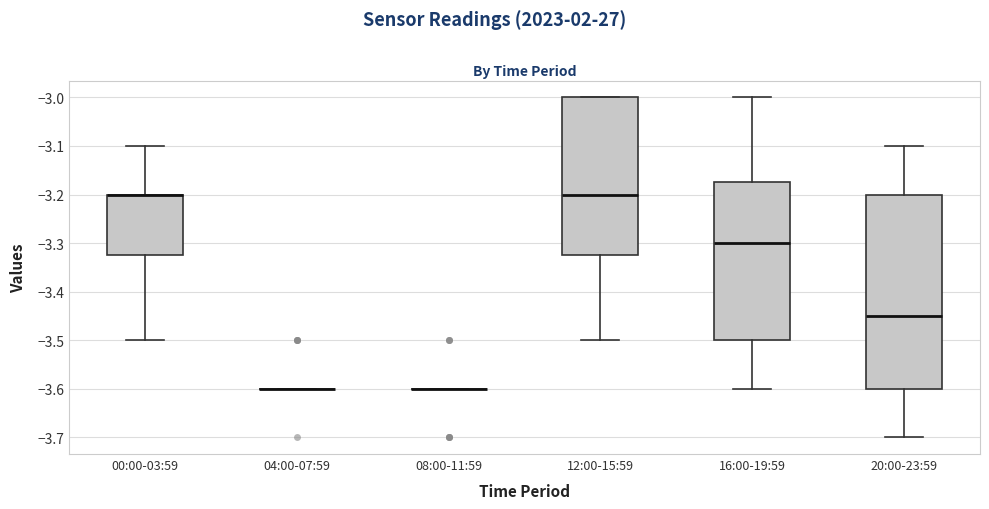

Reading left to right, read every box against the y-axis: the position of its median line, the range the box covers, and the ends of its whiskers. The values are not printed on the chart, so give them approximately, as read against the axis.

00:00-03:59: median -3.20 (drawn on the box's upper edge), box -3.32 to -3.20, whiskers -3.50 to -3.10
04:00-07:59: box collapsed to a line at -3.60, whiskers -3.60 to -3.60
08:00-11:59: box collapsed to a line at -3.60, whiskers -3.60 to -3.60
12:00-15:59: median -3.20, box -3.32 to -3.00, whiskers -3.50 to -3.00
16:00-19:59: median -3.30, box -3.50 to -3.17, whiskers -3.60 to -3.00
20:00-23:59: median -3.45, box -3.60 to -3.20, whiskers -3.70 to -3.10